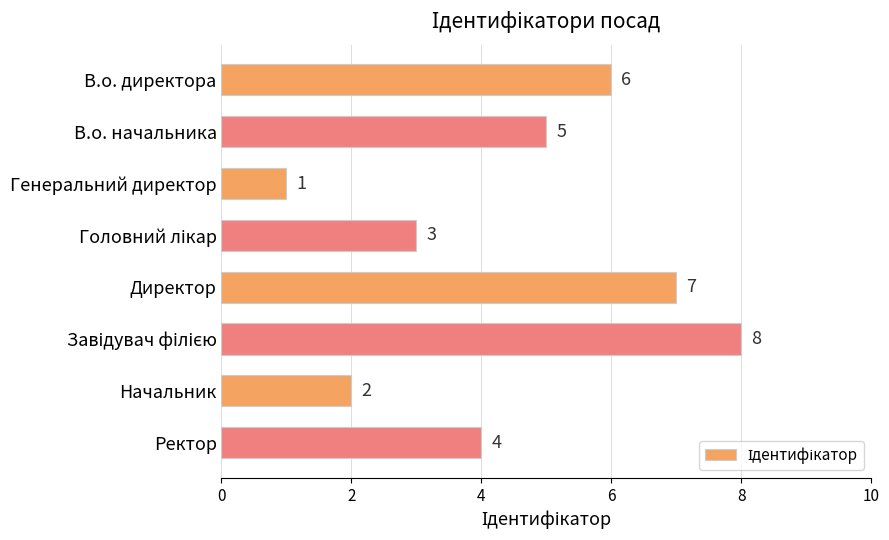

Count the values in the range 3 to 7.

5